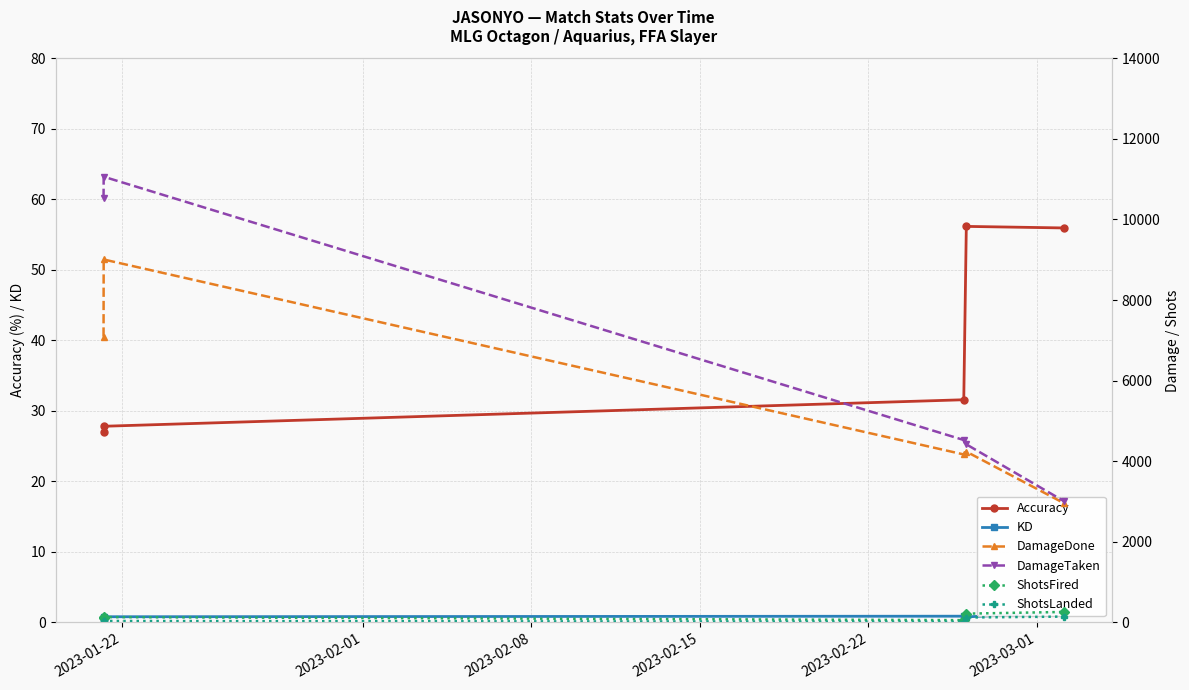

What is the minimum value for Accuracy?

27.0